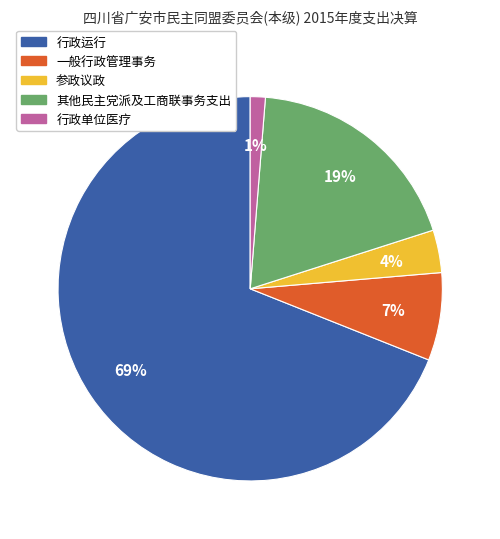

What percentage is the 行政单位医疗 slice, to the nearest percent?

1%